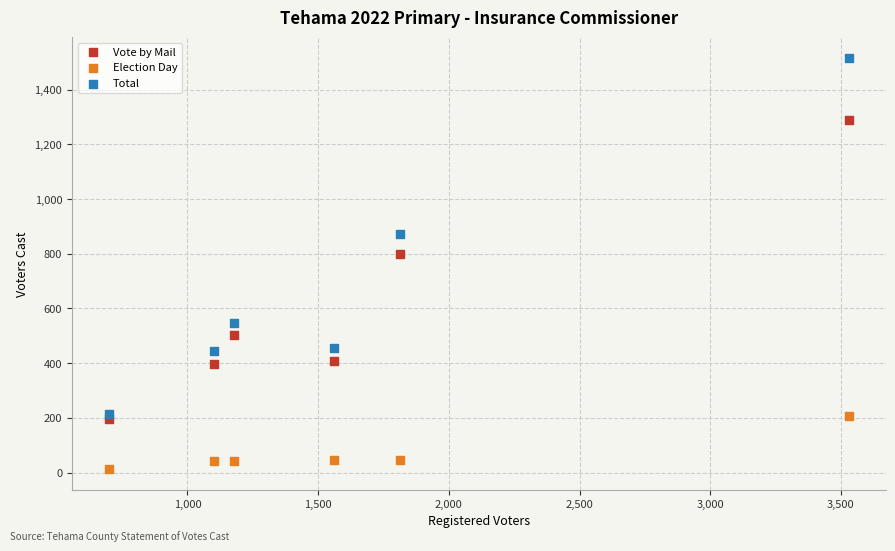

Which series contains the highest Y value?

Total